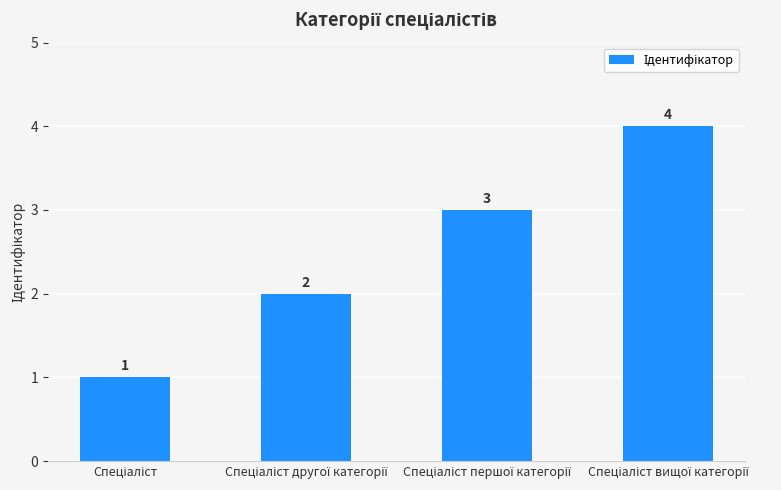

What is the maximum value shown in the chart?

4